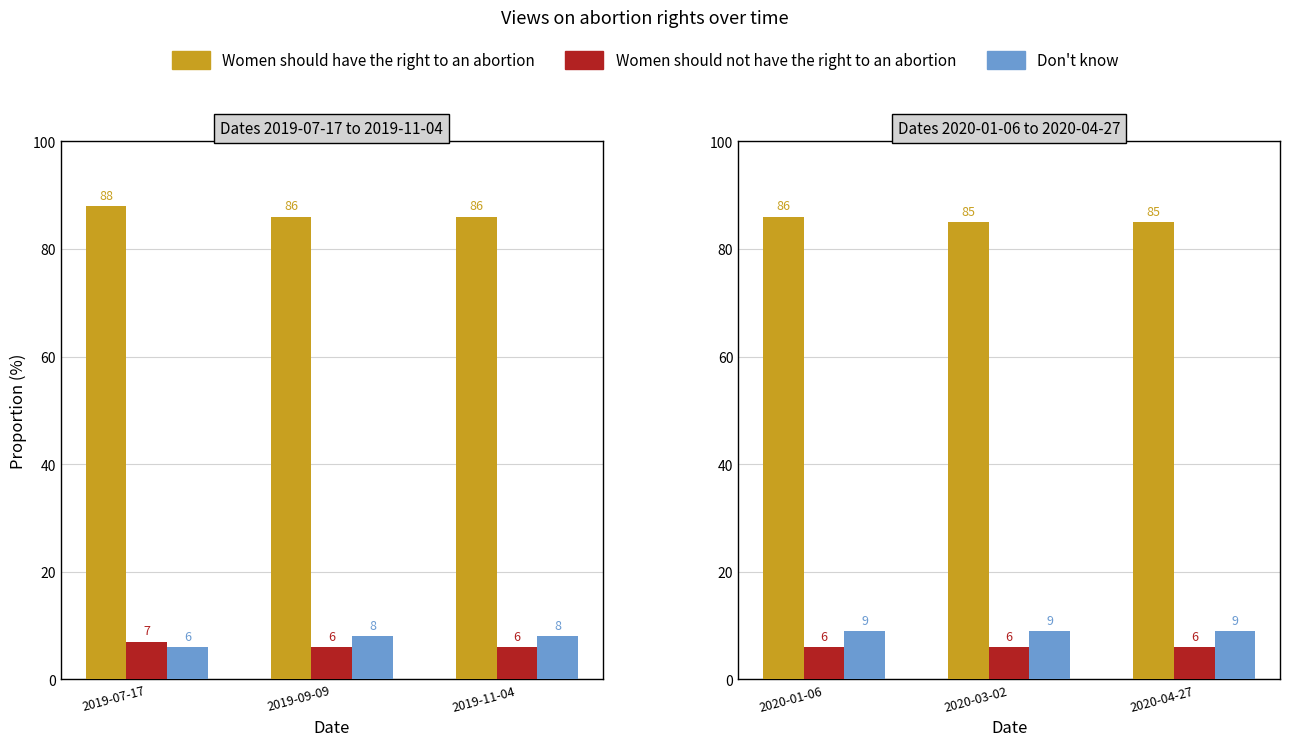

How many groups of bars are there?

3